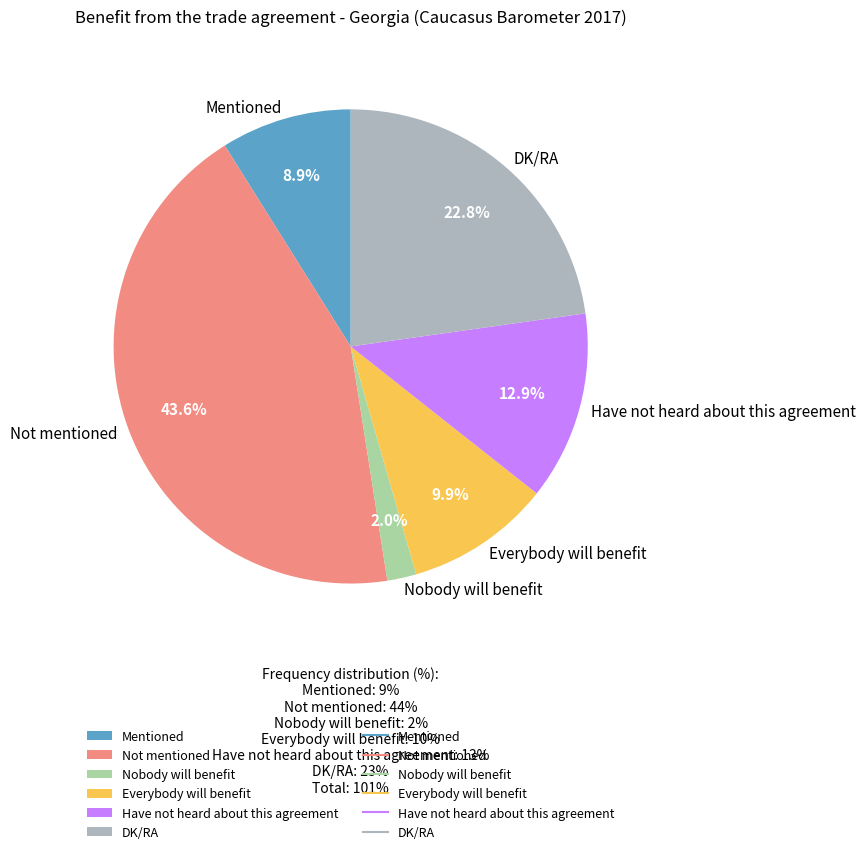

Combined, do Everybody will benefit and Have not heard about this agreement account for over 50%?

No